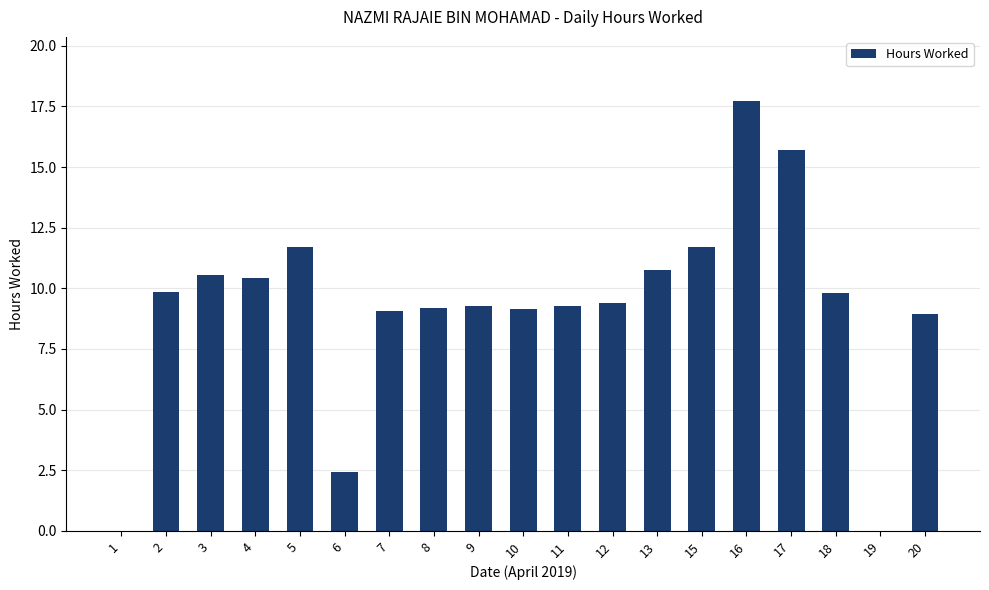

What is the maximum value shown in the chart?

17.7